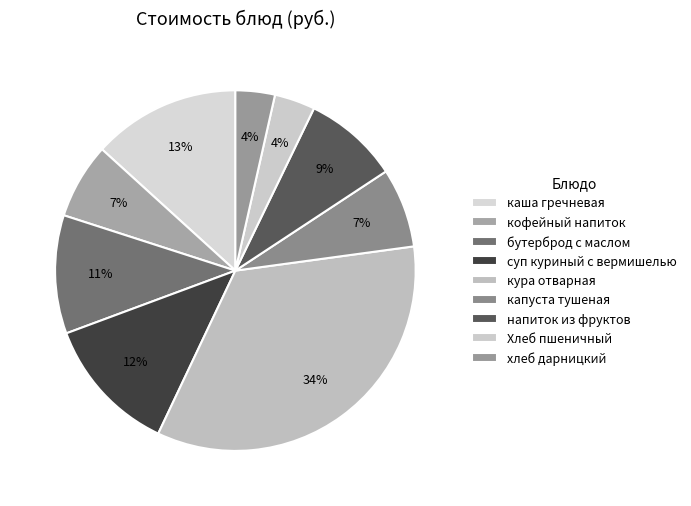

Which has a higher value, капуста тушеная or хлеб дарницкий?

капуста тушеная